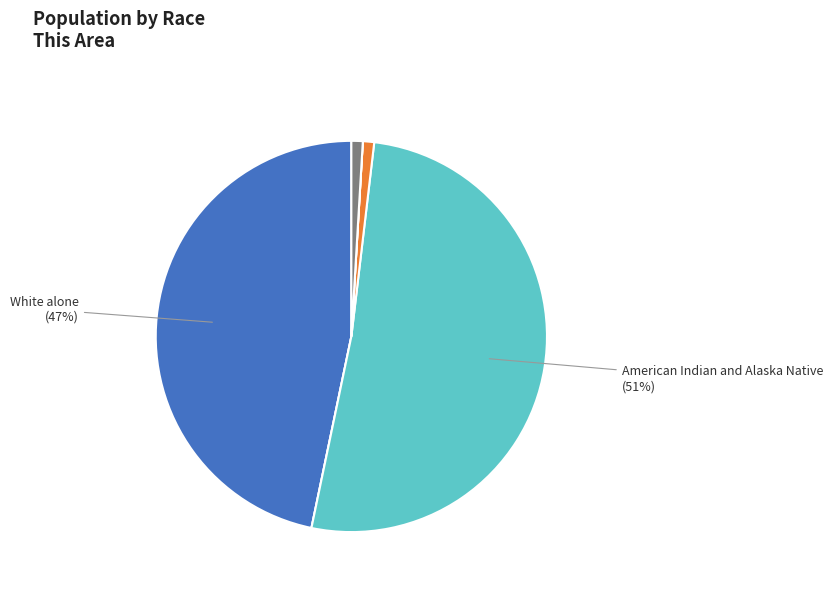

Does any single category account for the majority?

Yes